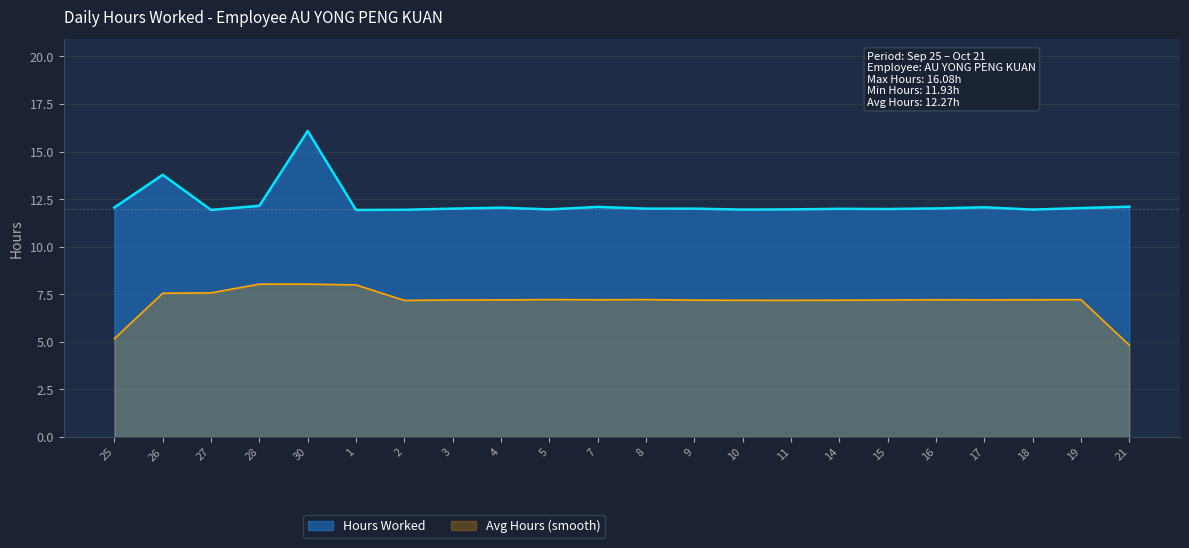

What is the difference between the maximum and second lowest values?

4.1